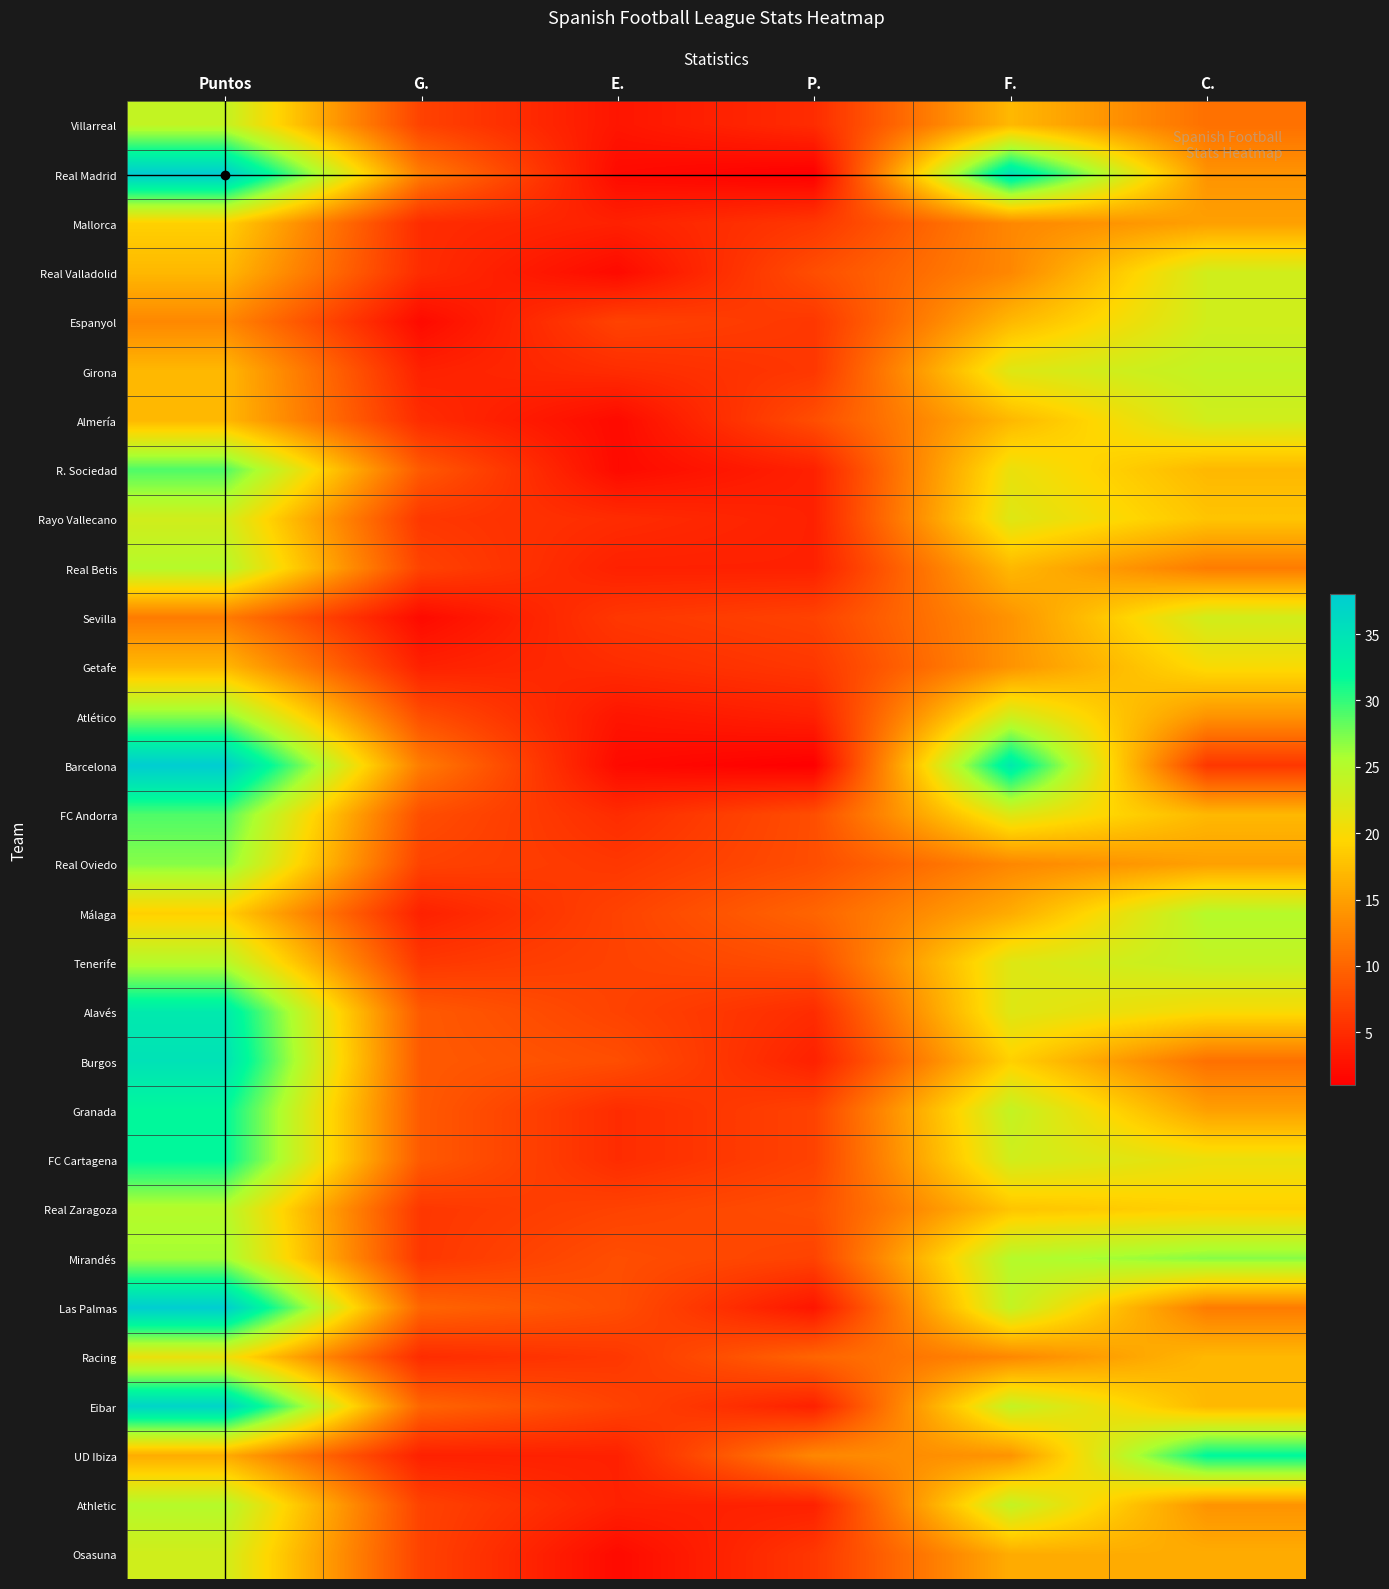

Reading right to left, list all the values displayed in this chart.

Villarreal: C.=11	F.=17	P.=5	E.=3	G.=7	Puntos=24
Real Madrid: C.=14	F.=35	P.=1	E.=2	G.=12	Puntos=38
Mallorca: C.=15	F.=13	P.=6	E.=4	G.=5	Puntos=19
Real Valladolid: C.=23	F.=13	P.=8	E.=2	G.=5	Puntos=17
Espanyol: C.=23	F.=17	P.=6	E.=7	G.=2	Puntos=13
Girona: C.=24	F.=22	P.=6	E.=5	G.=4	Puntos=17
Almería: C.=23	F.=17	P.=8	E.=2	G.=5	Puntos=17
R. Sociedad: C.=17	F.=21	P.=4	E.=2	G.=9	Puntos=29
Rayo Vallecano: C.=18	F.=22	P.=4	E.=5	G.=6	Puntos=23
Real Betis: C.=12	F.=17	P.=4	E.=4	G.=7	Puntos=25
Sevilla: C.=23	F.=14	P.=7	E.=6	G.=2	Puntos=12
Getafe: C.=20	F.=14	P.=6	E.=5	G.=4	Puntos=17
Atlético: C.=14	F.=23	P.=4	E.=3	G.=8	Puntos=27
Barcelona: C.=6	F.=34	P.=1	E.=2	G.=12	Puntos=38
FC Andorra: C.=17	F.=22	P.=8	E.=5	G.=8	Puntos=29
Real Oviedo: C.=15	F.=13	P.=8	E.=6	G.=7	Puntos=27
Málaga: C.=25	F.=16	P.=10	E.=7	G.=4	Puntos=19
Tenerife: C.=24	F.=22	P.=8	E.=7	G.=6	Puntos=25
Alavés: C.=20	F.=22	P.=5	E.=7	G.=9	Puntos=34
Burgos: C.=11	F.=19	P.=4	E.=8	G.=9	Puntos=35
Granada: C.=15	F.=24	P.=7	E.=5	G.=9	Puntos=32
FC Cartagena: C.=21	F.=23	P.=7	E.=5	G.=9	Puntos=32
Real Zaragoza: C.=19	F.=18	P.=8	E.=7	G.=6	Puntos=25
Mirandés: C.=27	F.=25	P.=7	E.=8	G.=6	Puntos=26
Las Palmas: C.=12	F.=24	P.=3	E.=8	G.=10	Puntos=38
Racing: C.=17	F.=13	P.=10	E.=6	G.=5	Puntos=21
Eibar: C.=17	F.=24	P.=4	E.=7	G.=10	Puntos=37
UD Ibiza: C.=32	F.=14	P.=13	E.=4	G.=4	Puntos=16
Athletic: C.=14	F.=24	P.=4	E.=4	G.=7	Puntos=25
Osasuna: C.=16	F.=16	P.=6	E.=2	G.=7	Puntos=23